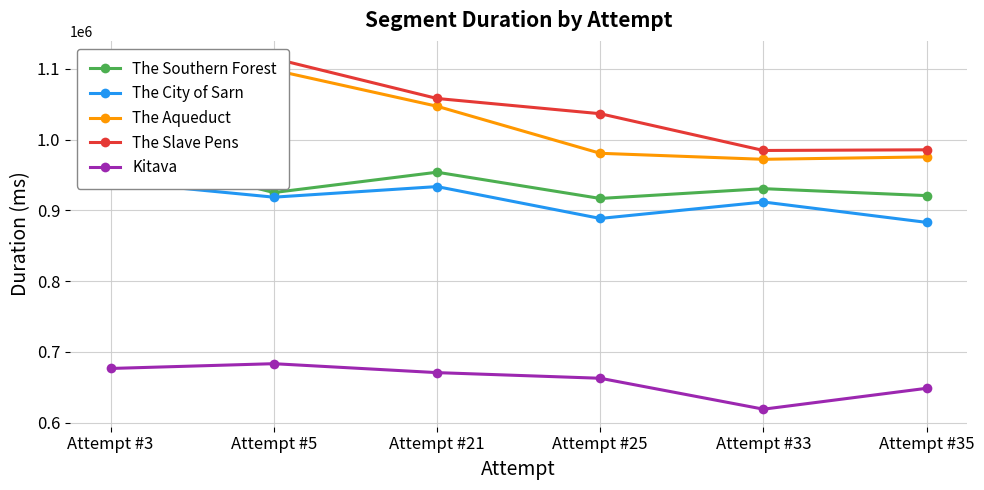

What is the average value of the The Southern Forest series?

938530